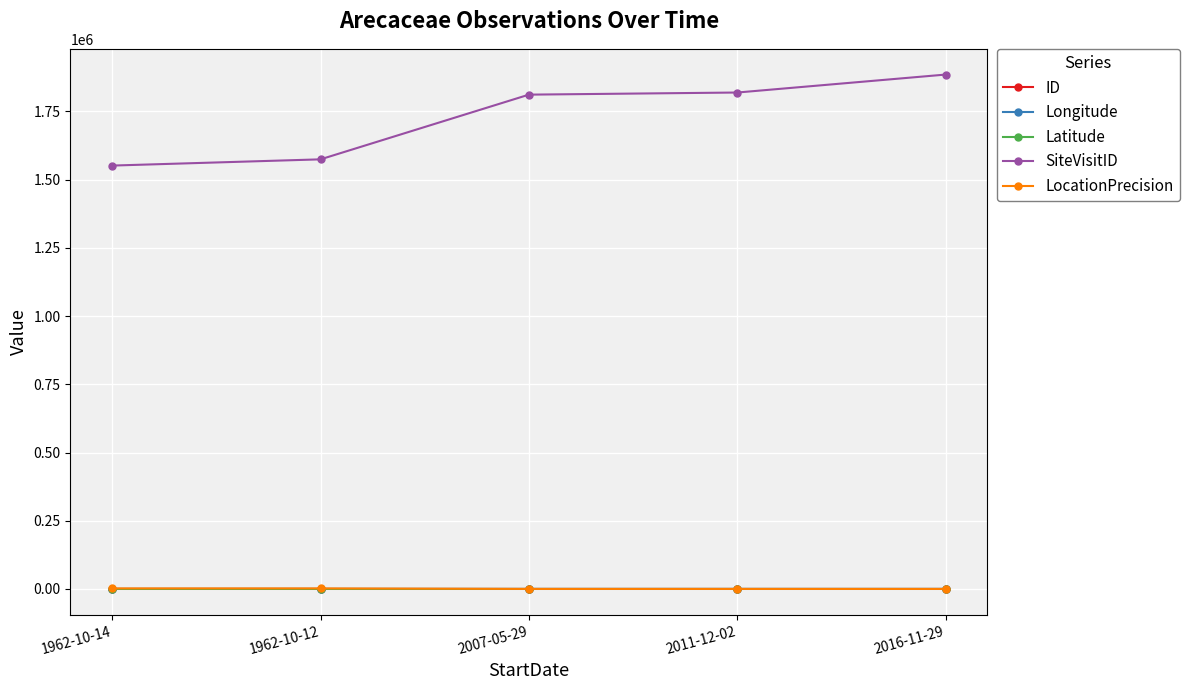

The value of SiteVisitID at 2007-05-29 is 1811423.0. True or false?

True